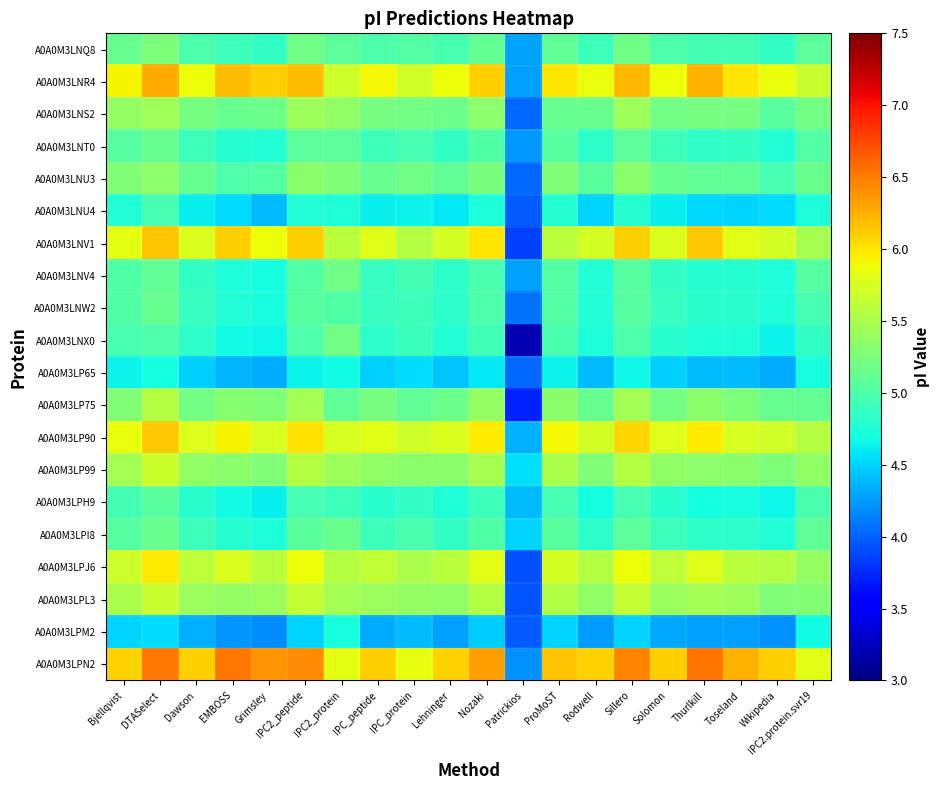

What is the total value across all series at IPC2.protein.svr19?

103.2